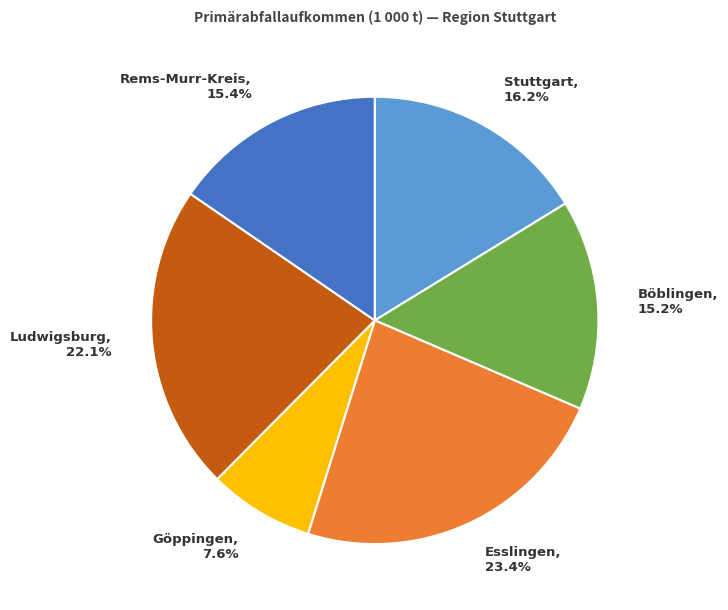

To the nearest percent, what is the difference between the largest and smallest slice percentages?

16%